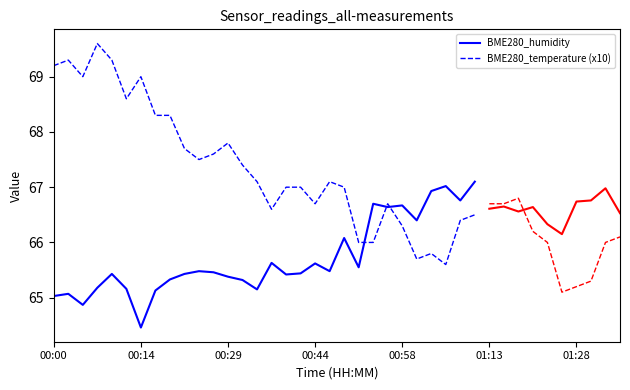

The BME280_temperature (x10) series shows 19.7 at 00:14. True or false?

False